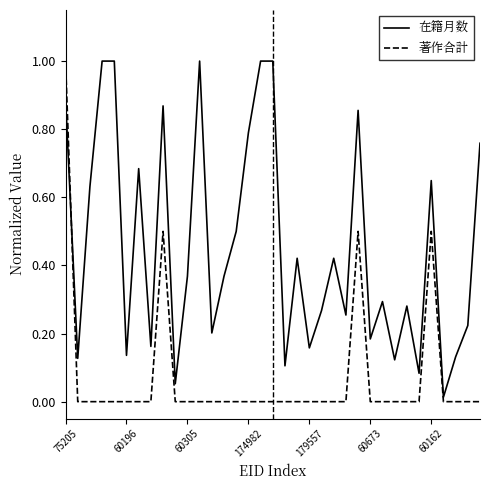

Which series has the largest range (max minus min)?

著作合計